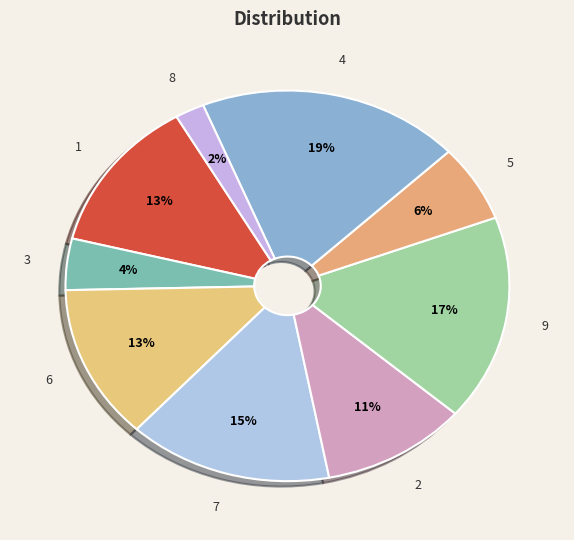

What percentage is the 7 slice, to the nearest percent?

15%